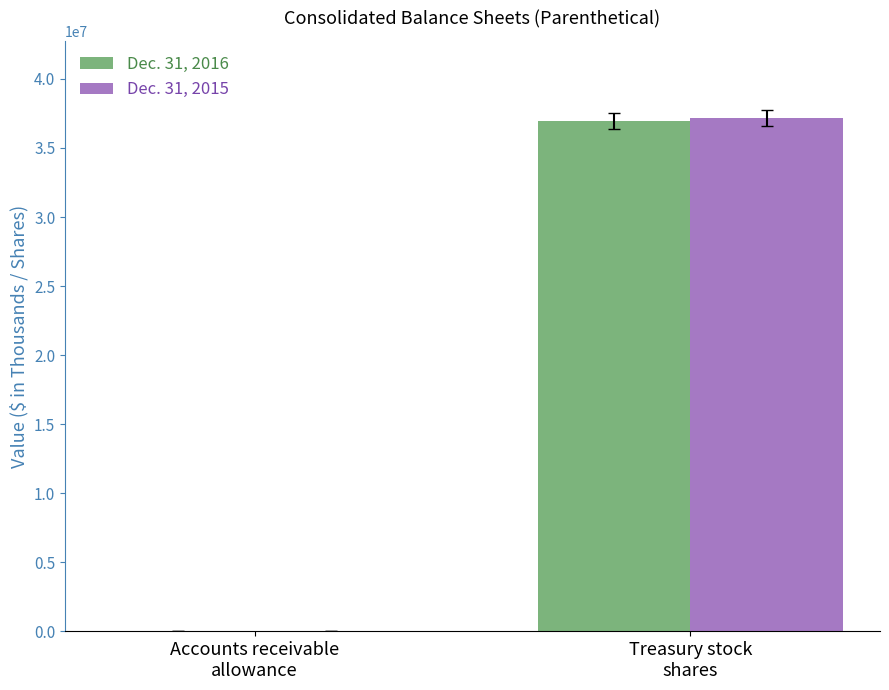

Is it true that Dec. 31, 2015 equals 17810 at Accounts receivable
allowance?

True